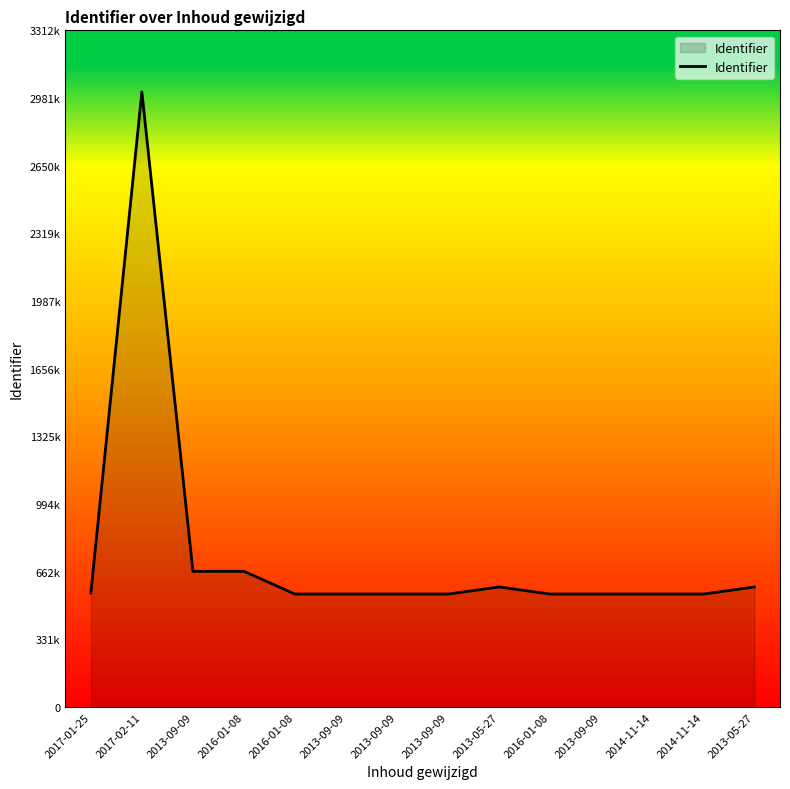

What is the difference between the maximum and minimum values?

2457835